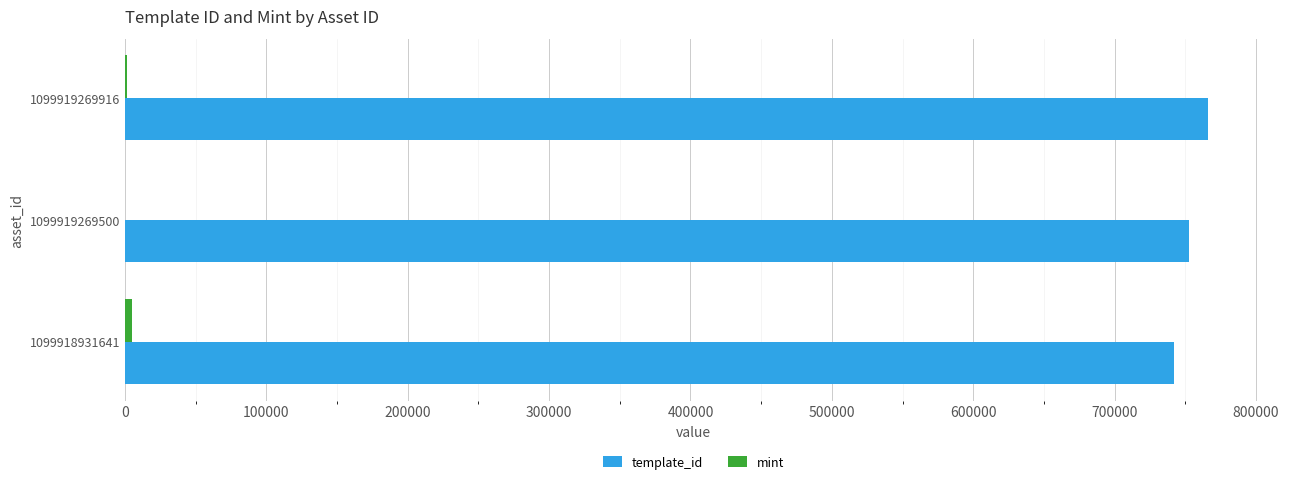

True or false: template_id has a value of 1290000 at 1099919269500.

False